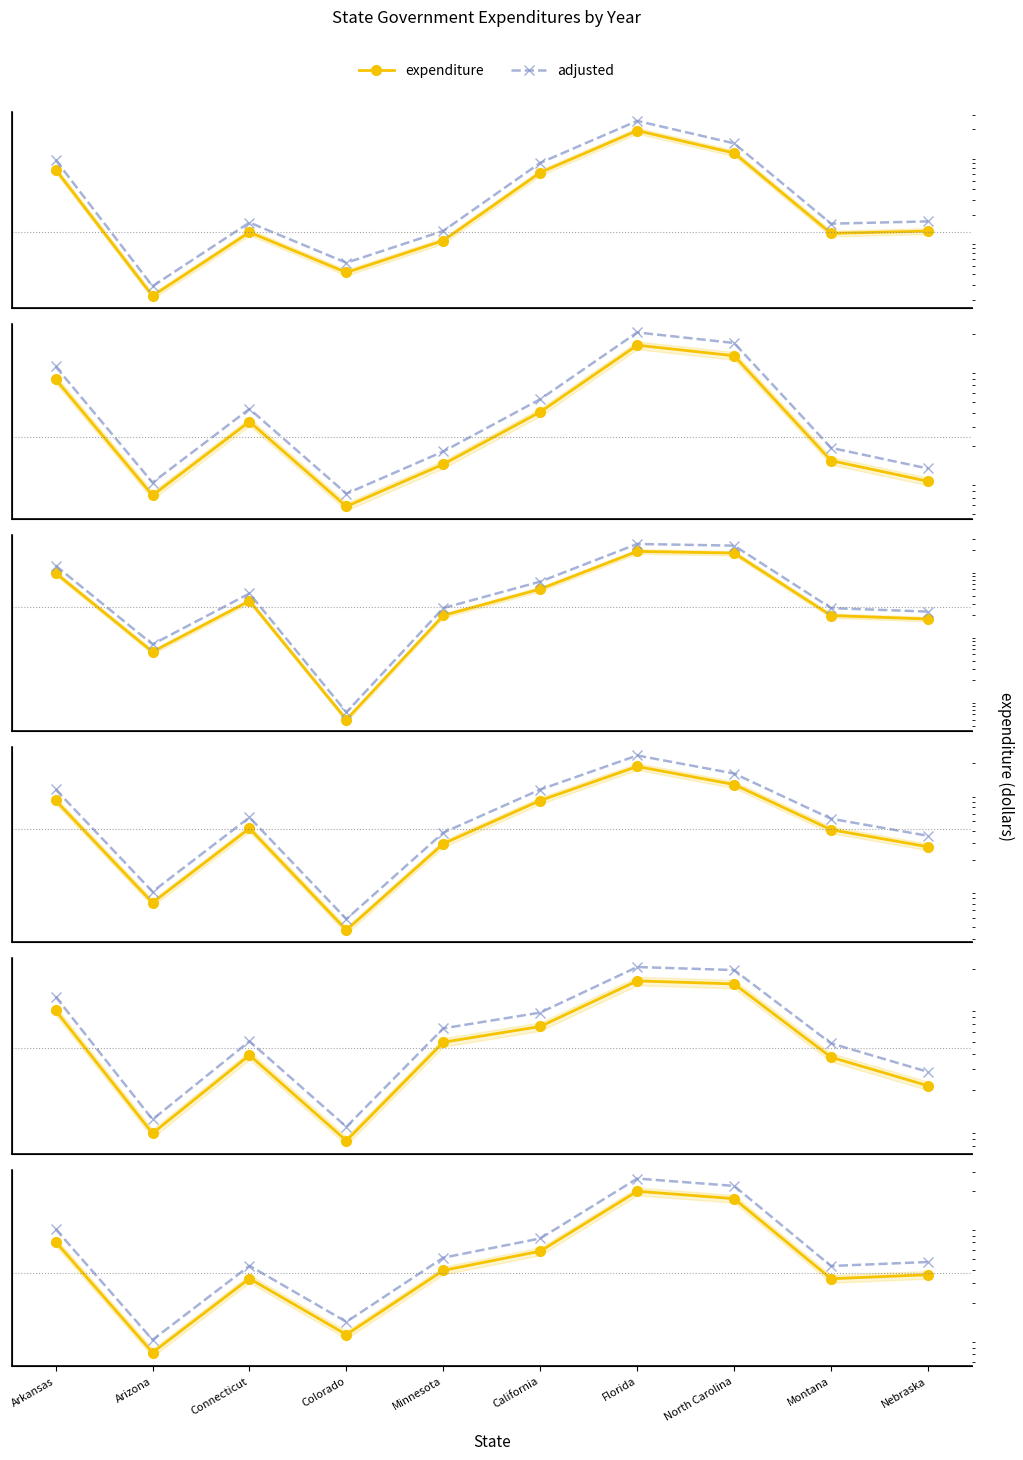

Which series has the widest spread of values?

adjusted